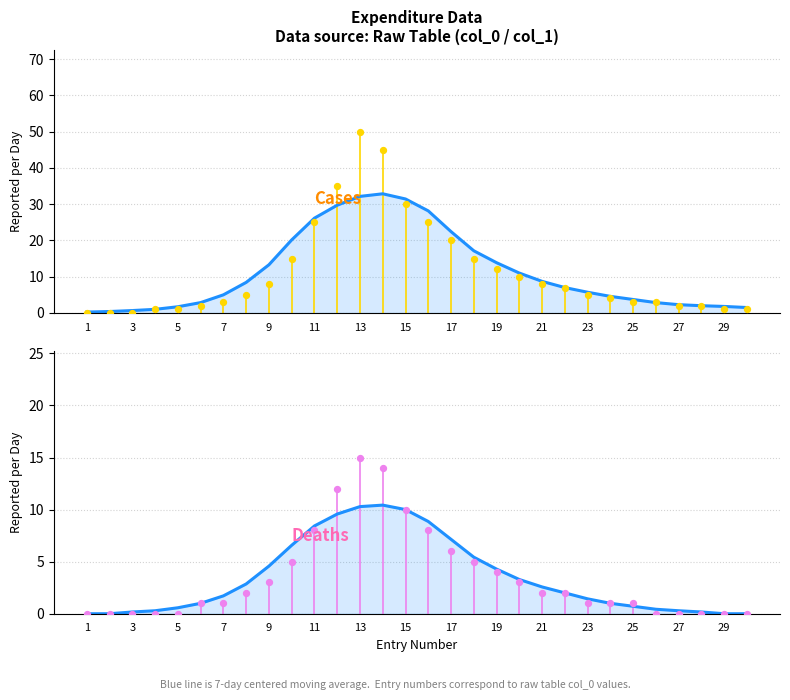

Which series contains the lowest Y value?

Deaths (7-day avg)